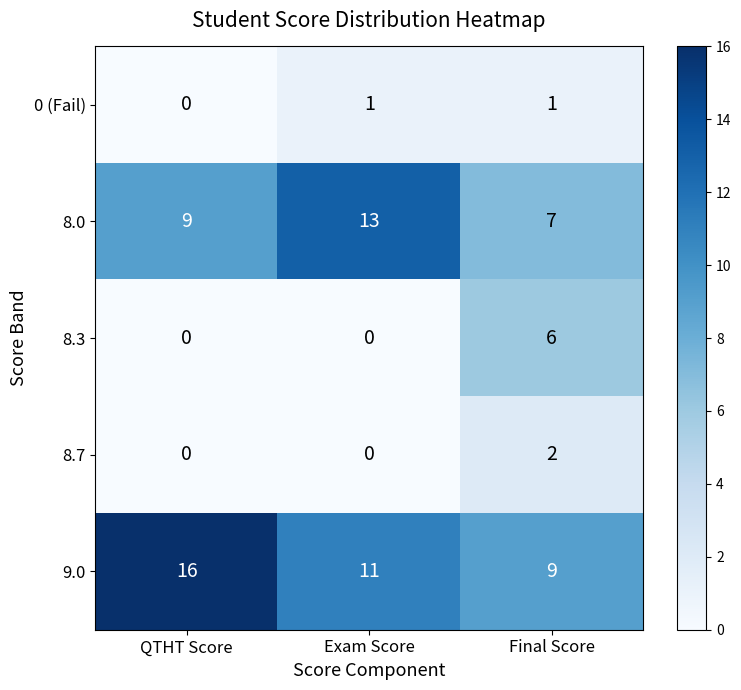

How many series are shown in this chart?

5